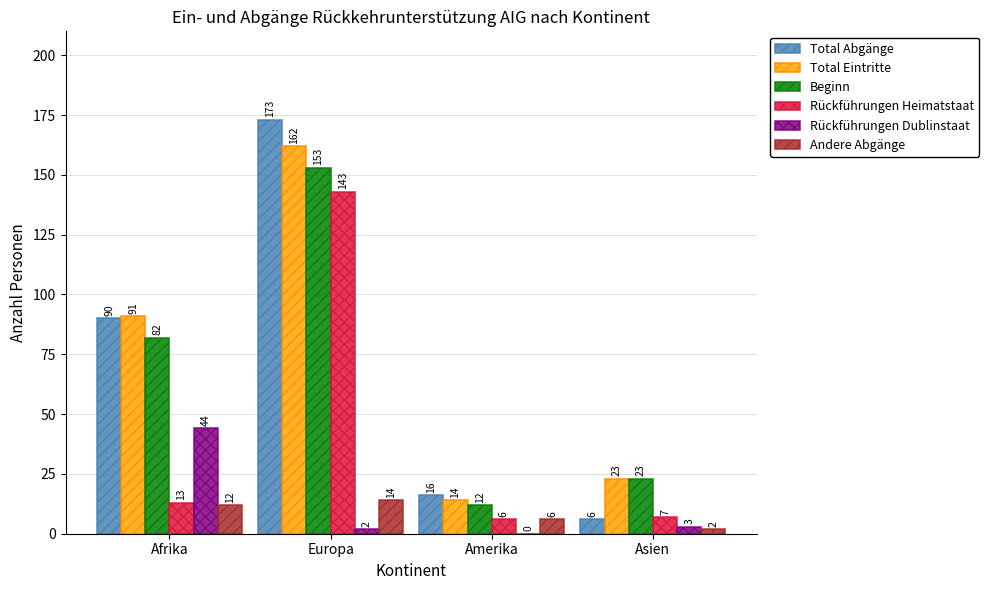

What is the sum of the Total Abgänge values at Afrika and Amerika?

106